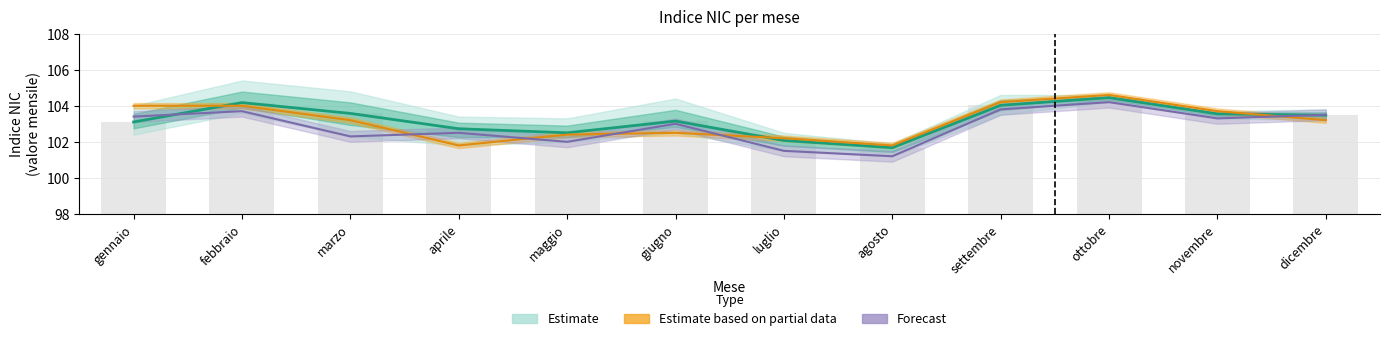

Is it true that Indice_NIC_2014 equals 165.8 at aprile?

False